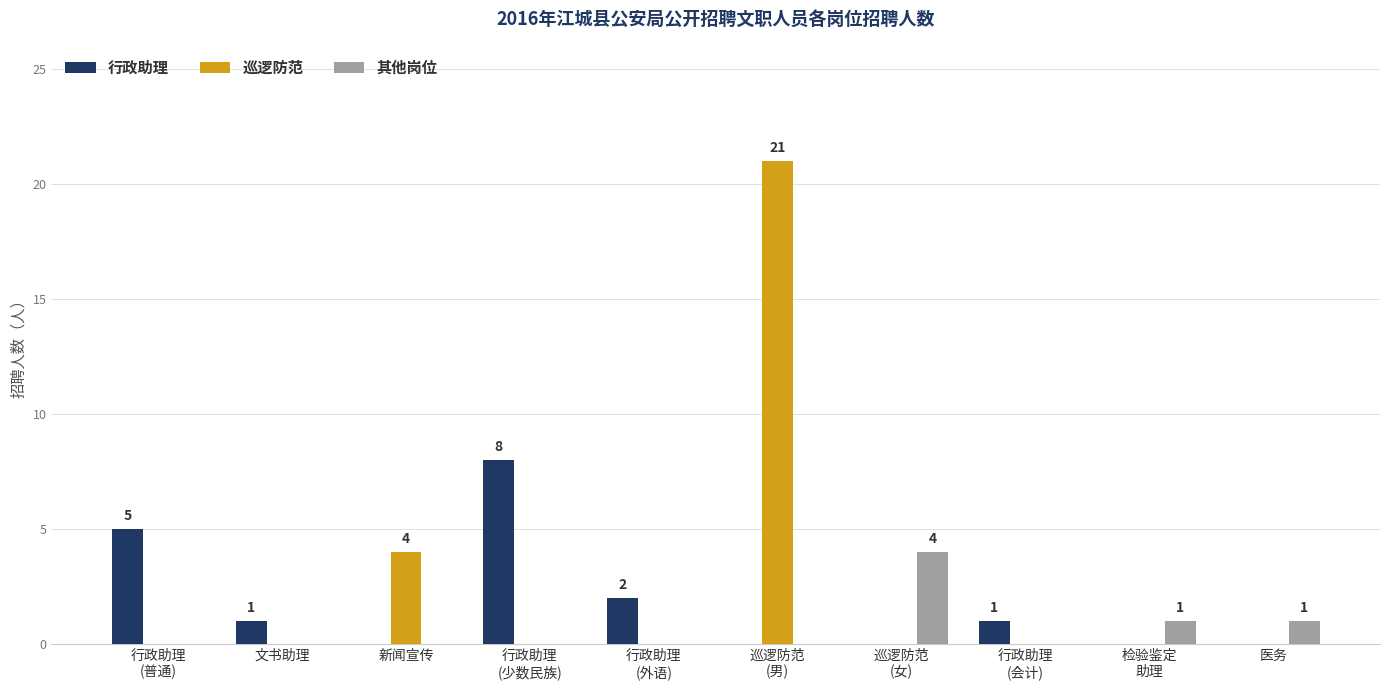

What is the sum of all 行政助理 values?

17